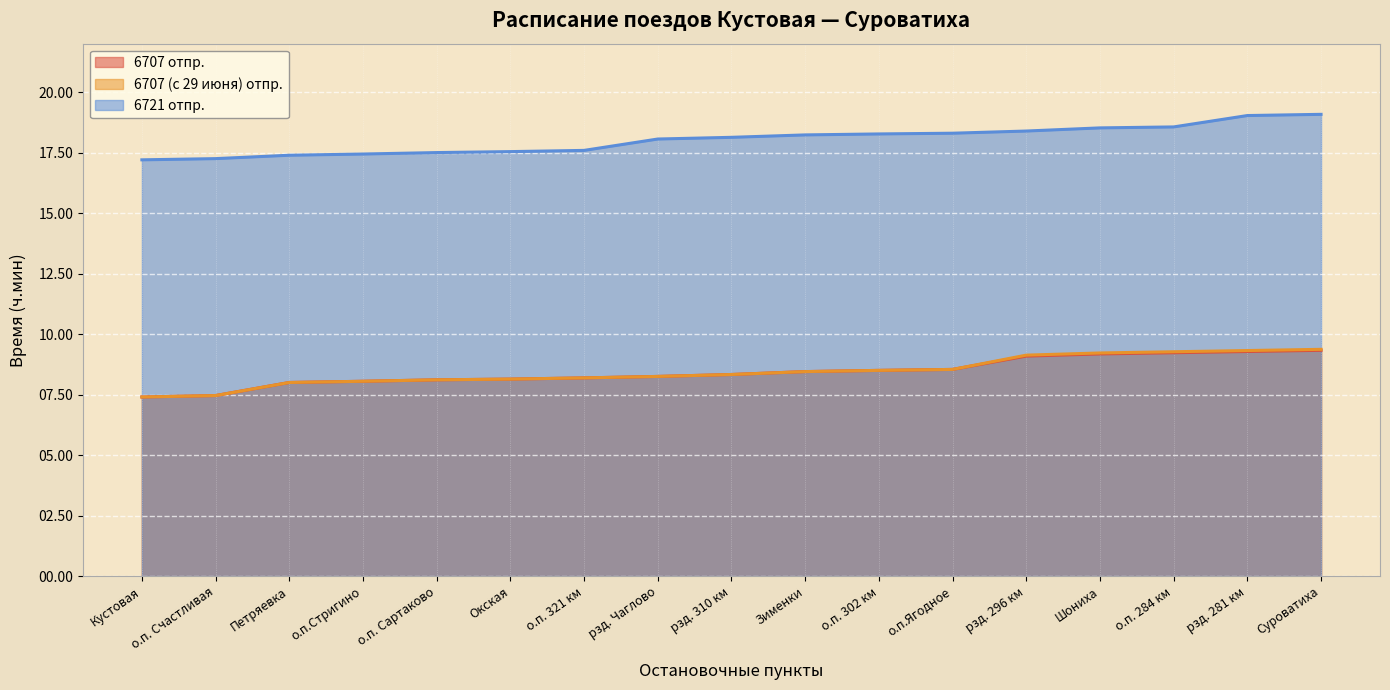

Which category has the highest value in the 6707 отпр. series?

Суроватиха